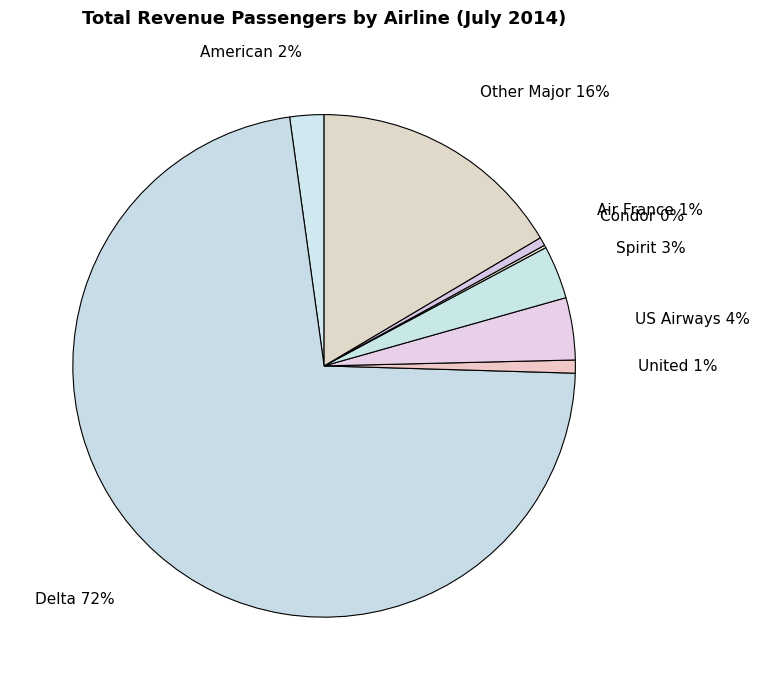

Which category has the biggest portion of the pie?

Delta